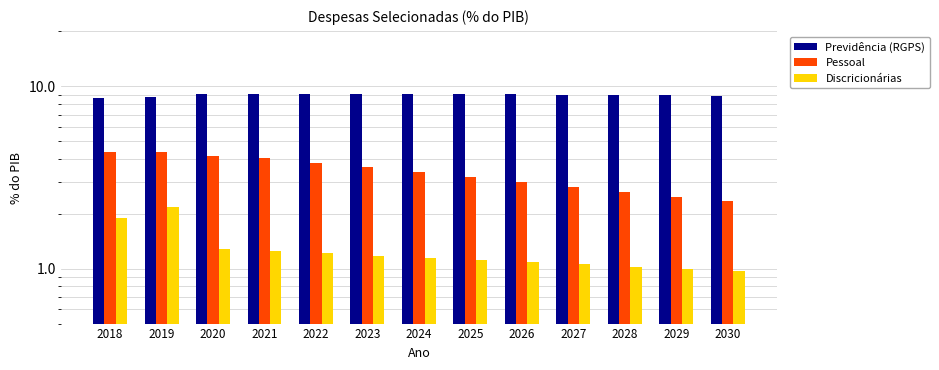

Reading left to right, list all the values displayed in this chart.

Previdência (RGPS): 8.6	8.7	9.1	9.1	9.1	9.1	9.1	9.1	9.0	9.0	9.0	8.9	8.9
Pessoal: 4.4	4.4	4.2	4.1	3.8	3.6	3.4	3.2	3.0	2.8	2.6	2.5	2.3
Discricionárias: 1.9	2.2	1.3	1.2	1.2	1.2	1.1	1.1	1.1	1.1	1.0	1.0	1.0